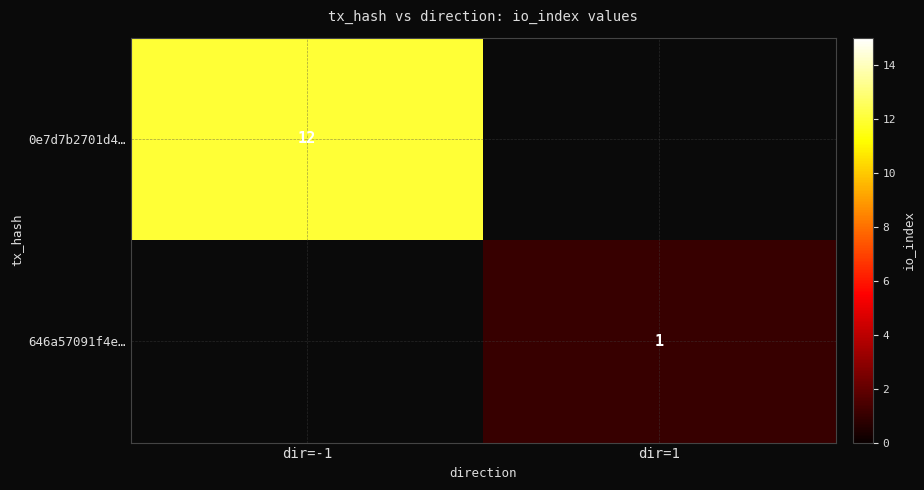

Is the value of 0e7d7b2701d4… at dir=-1 greater than the value of 646a57091f4e… at dir=1?

Yes